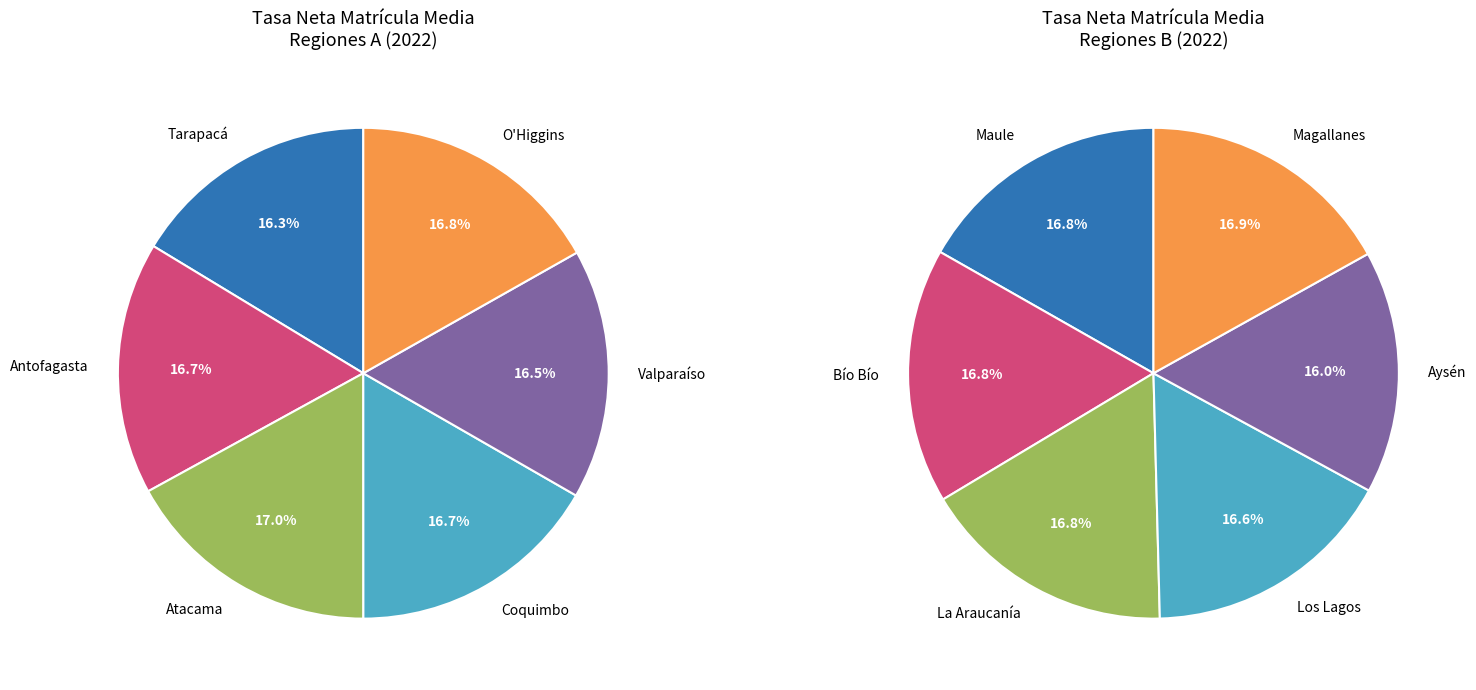

What is the ratio of the value at Los Lagos to the value at Atacama?

1.0